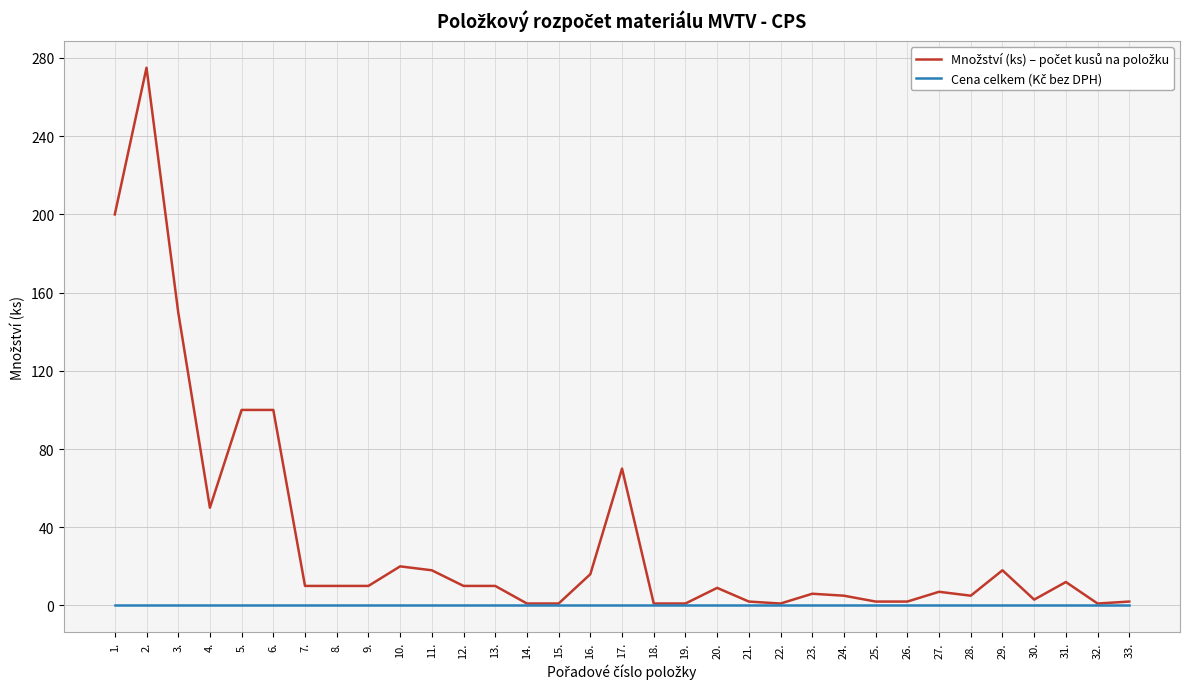

What is the greatest value displayed?

275